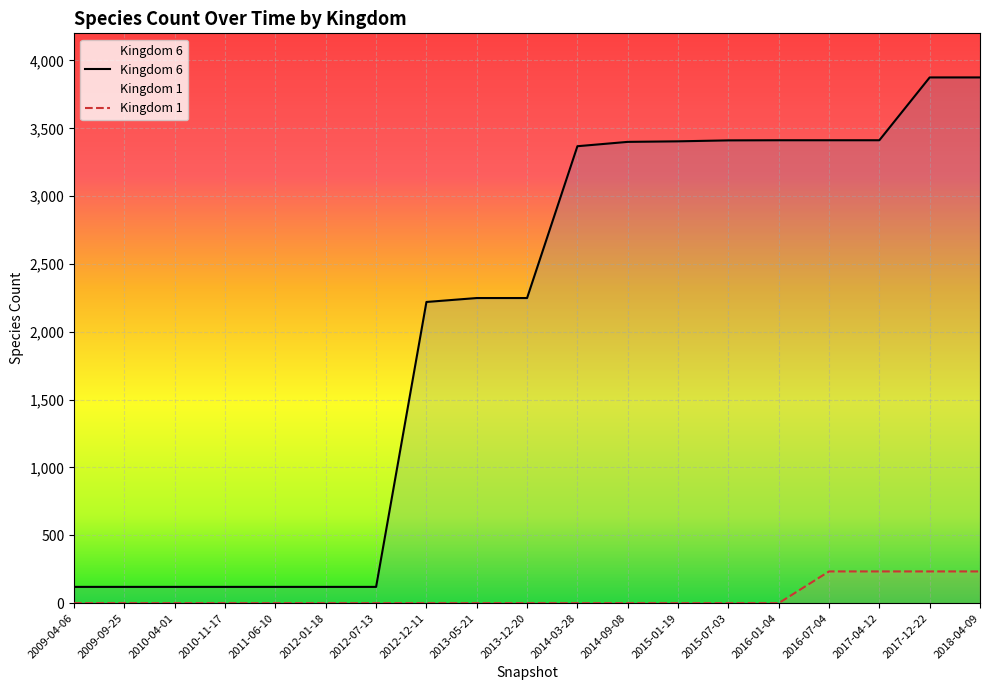

Which label corresponds to the smallest value in the chart?

2009-04-06